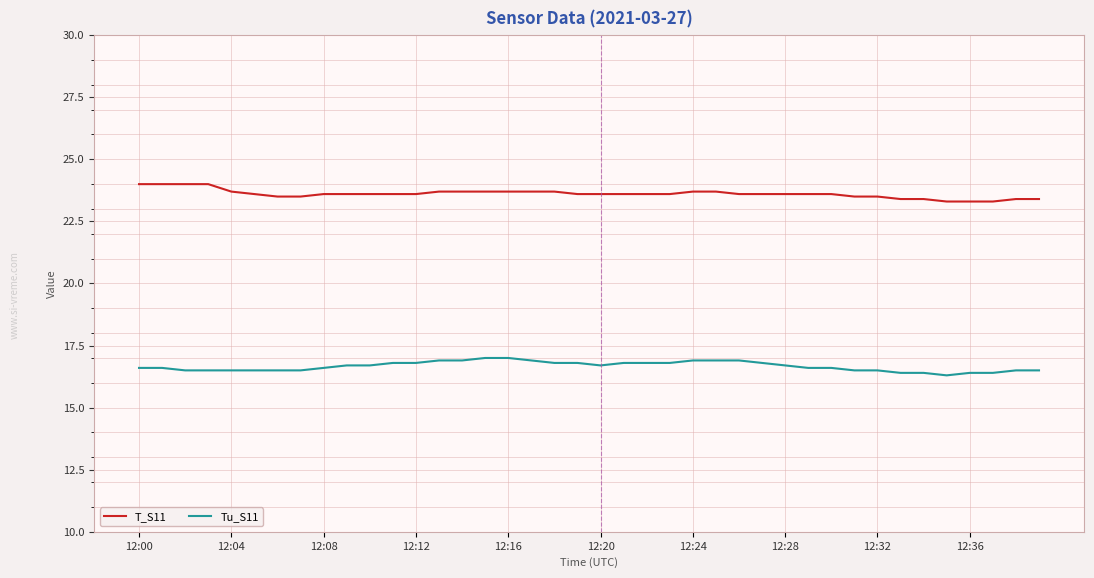

Which series has the largest total across all categories?

T_S11